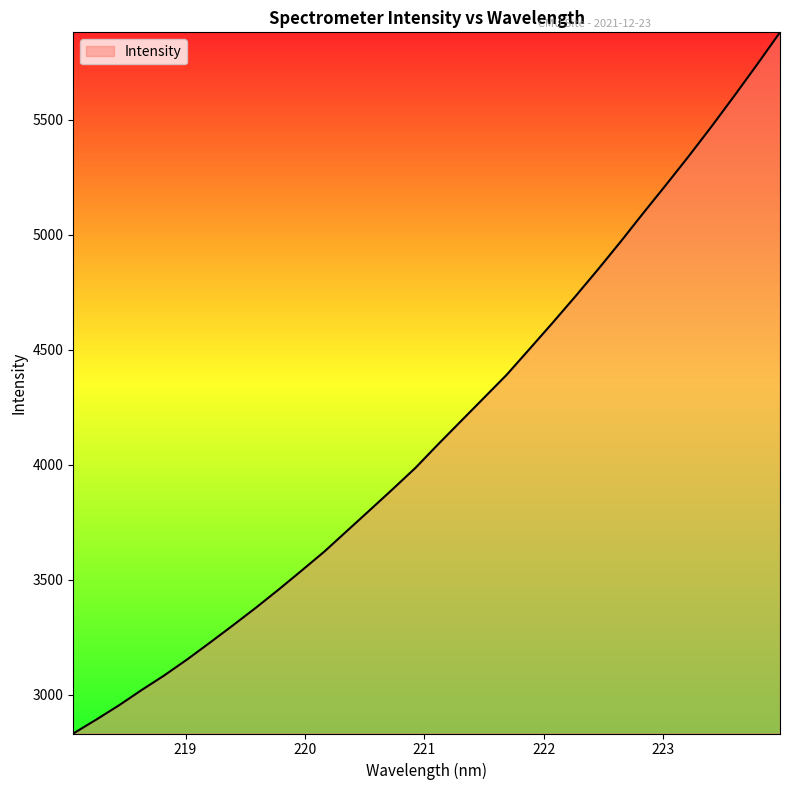

What is the maximum value shown in the chart?

5879.6